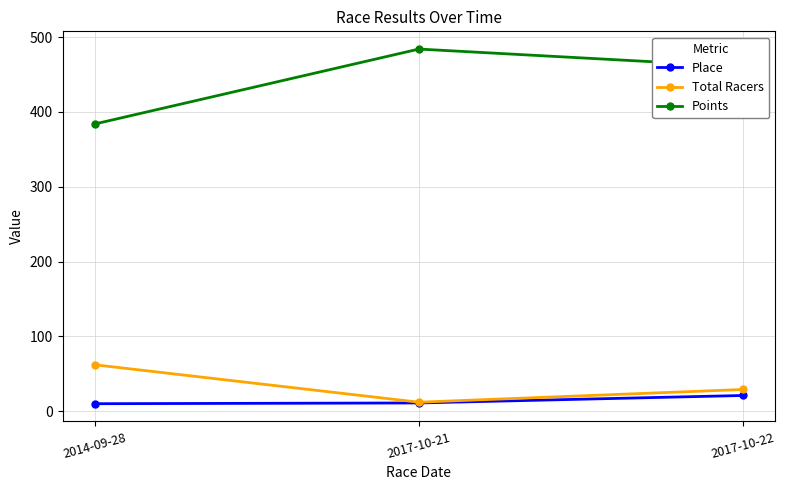

At 2017-10-22, list the series in order from smallest to largest.

Place, Total Racers, Points